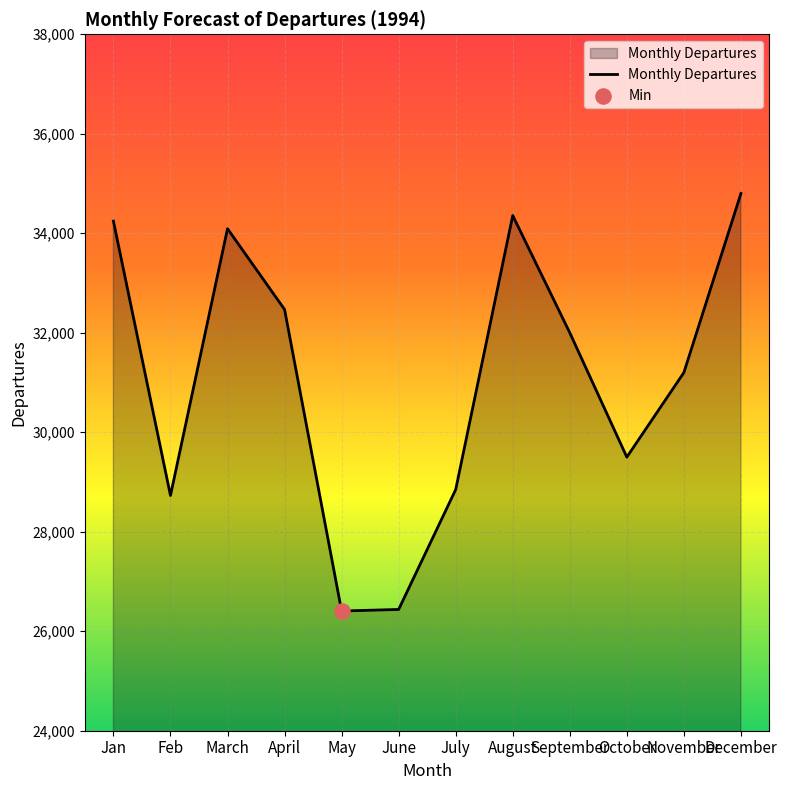

Which has a higher value, December or June?

December